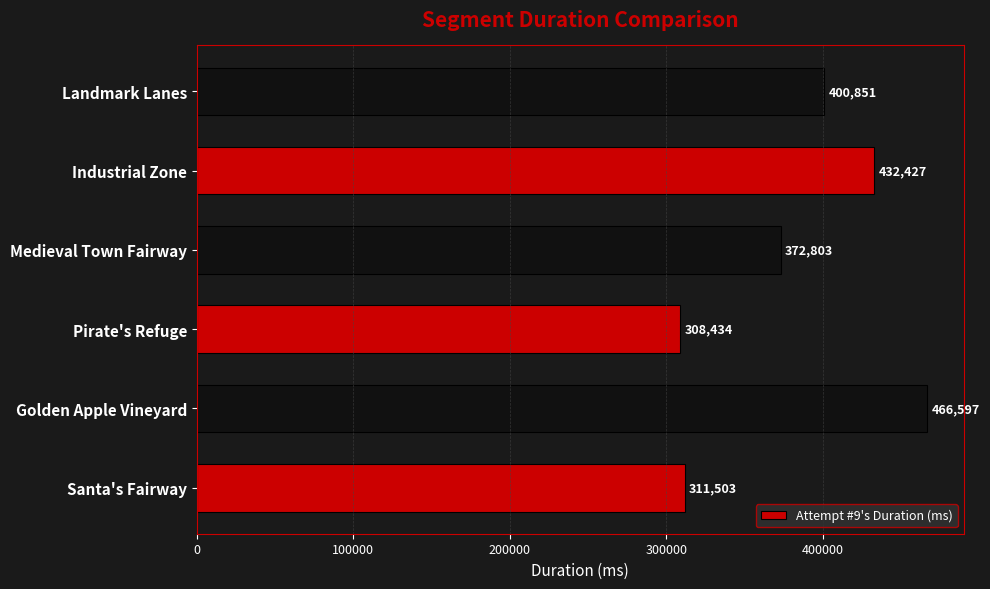

The value at Medieval Town Fairway is 372803. True or false?

True